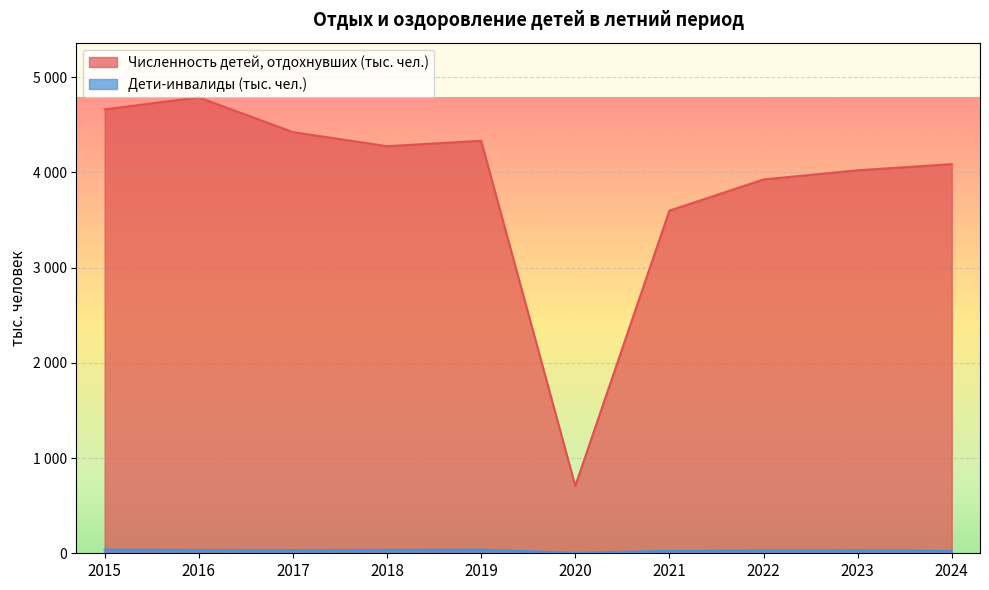

What is the sum of all Дети-инвалиды (тыс. чел.) values?

298.3